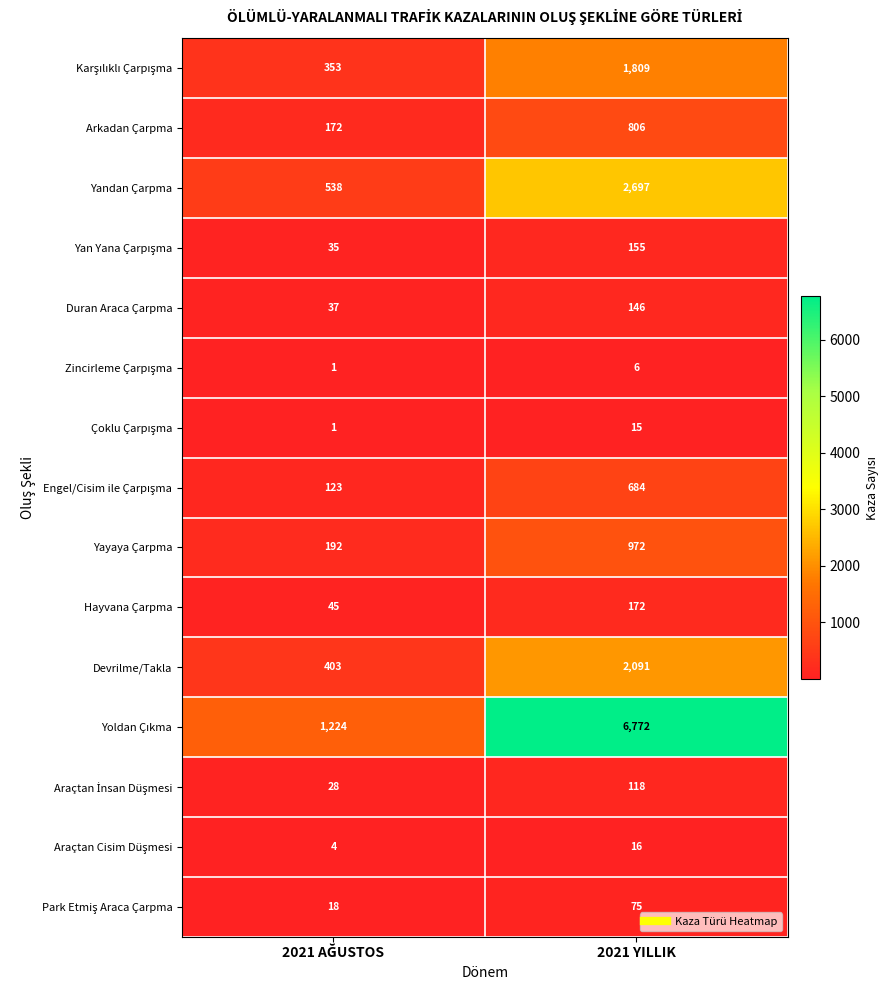

What is the minimum value shown in the chart?

1